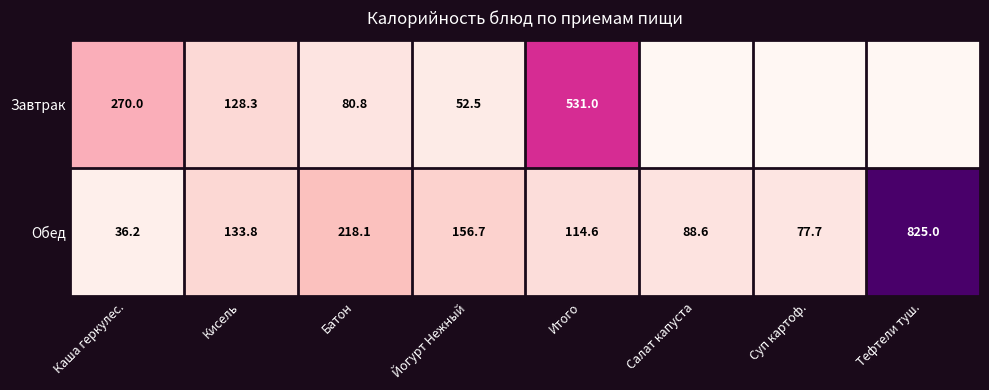

What is the total value across all series at Итого?

645.6